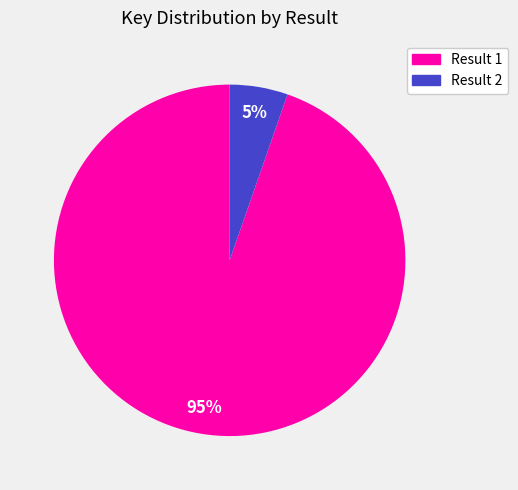

Between Result 1 and Result 2, which is larger?

Result 1